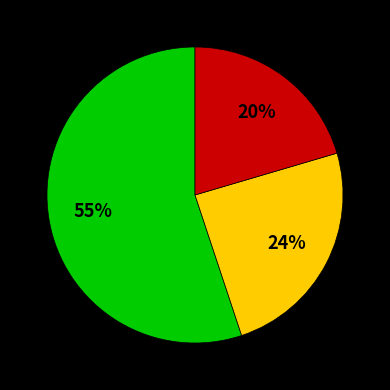

To the nearest percent, what is the difference between the largest and smallest slice percentages?

35%